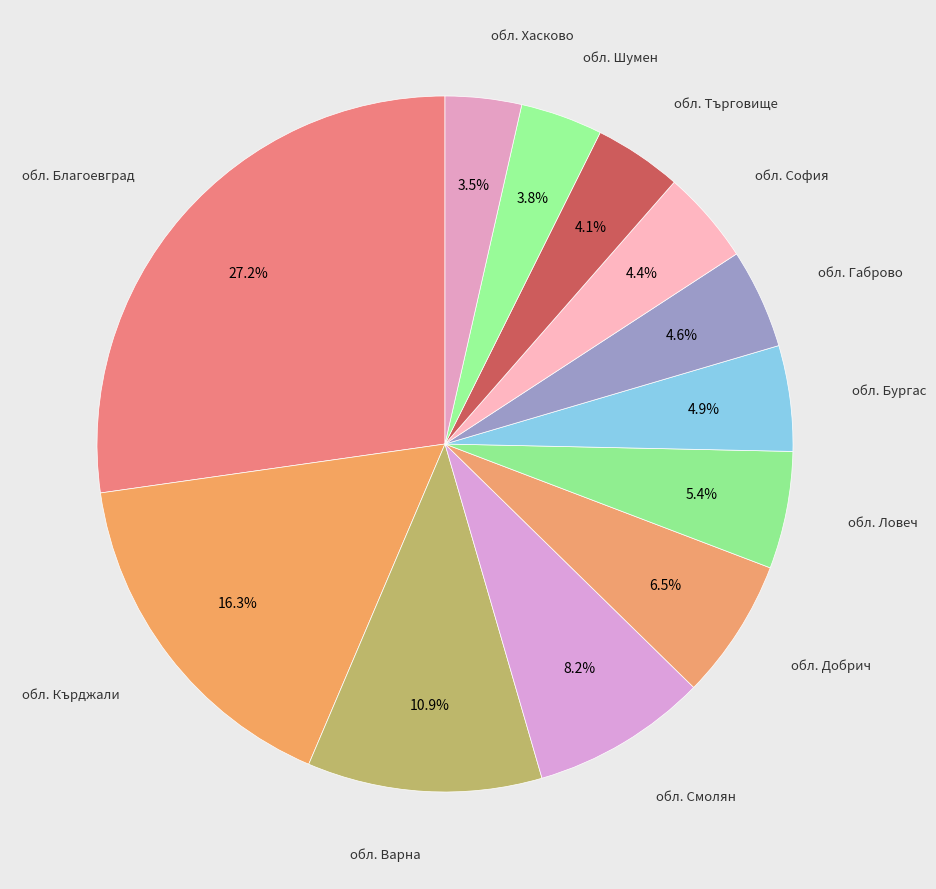

How many slices are in this pie chart?

12